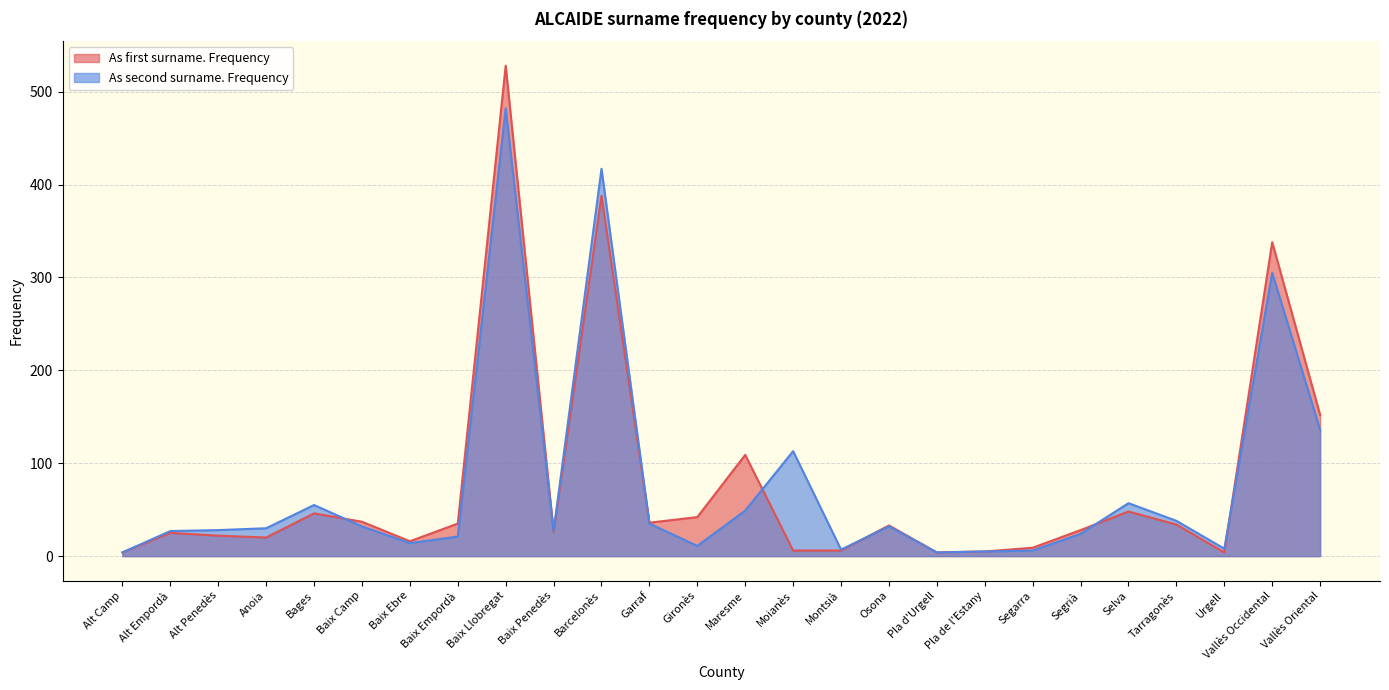

What position from the right is Alt Penedès?

24